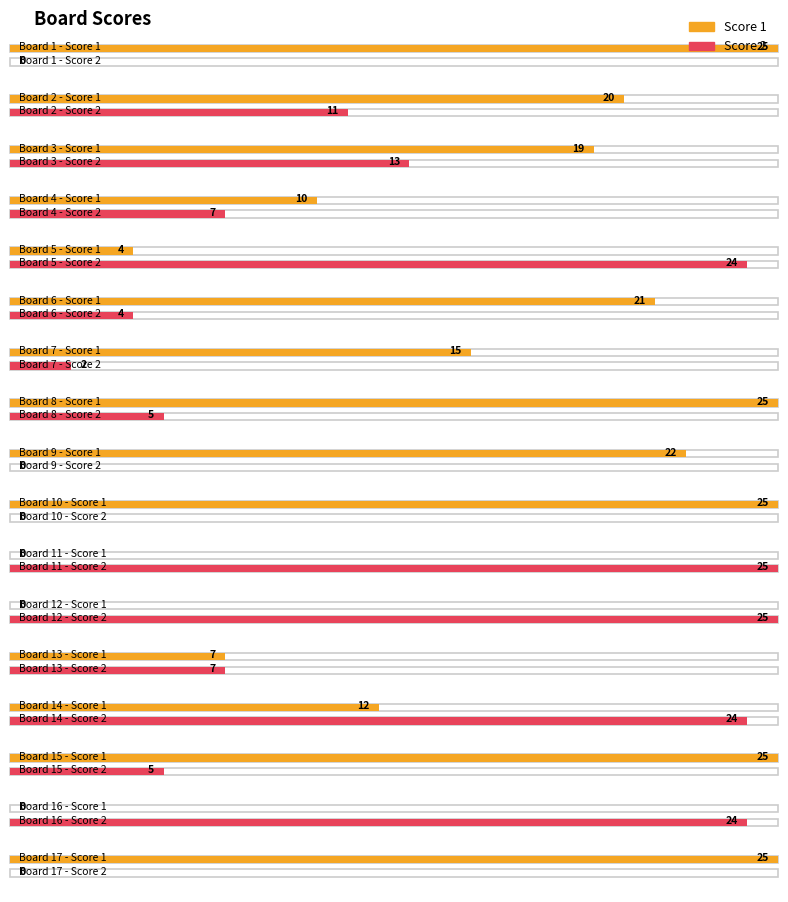

Rank the categories by Score 1 value from highest to lowest.

1, 8, 10, 15, 17, 9, 6, 2, 3, 7, 14, 4, 13, 5, 11, 12, 16